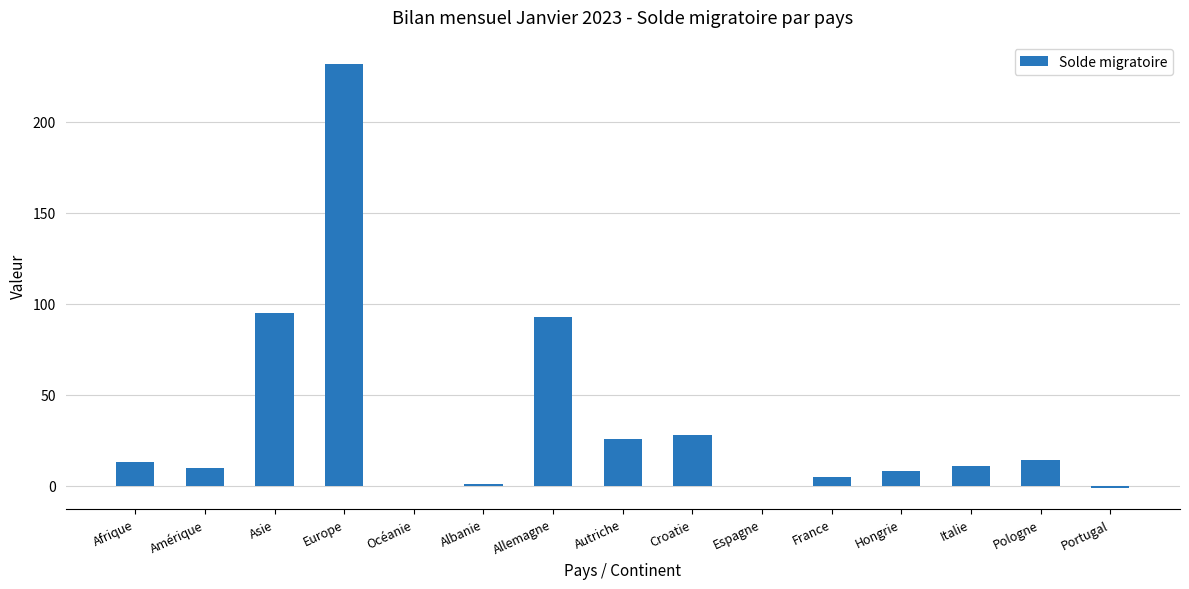

Which has a higher value, Amérique or France?

Amérique